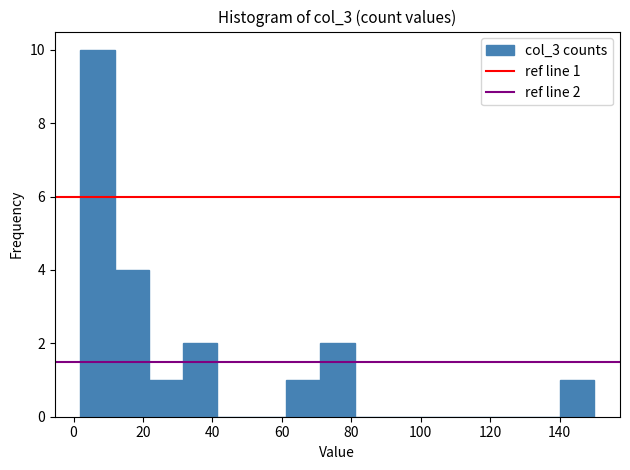

Over which range of the x-axis is the bar tallest?

2 to 12